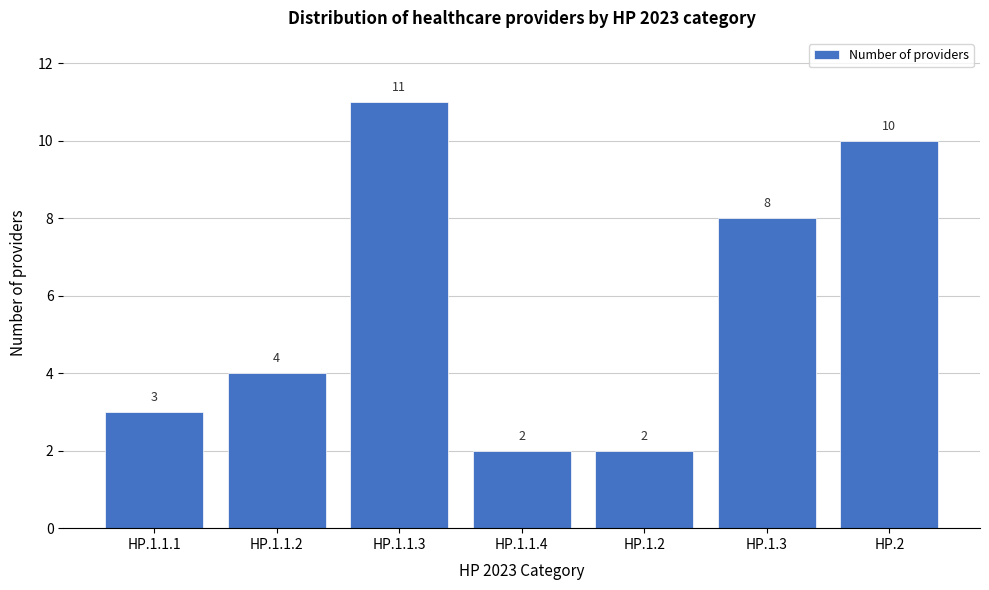

Reading left to right, extract all data points from this chart.

3	4	11	2	2	8	10